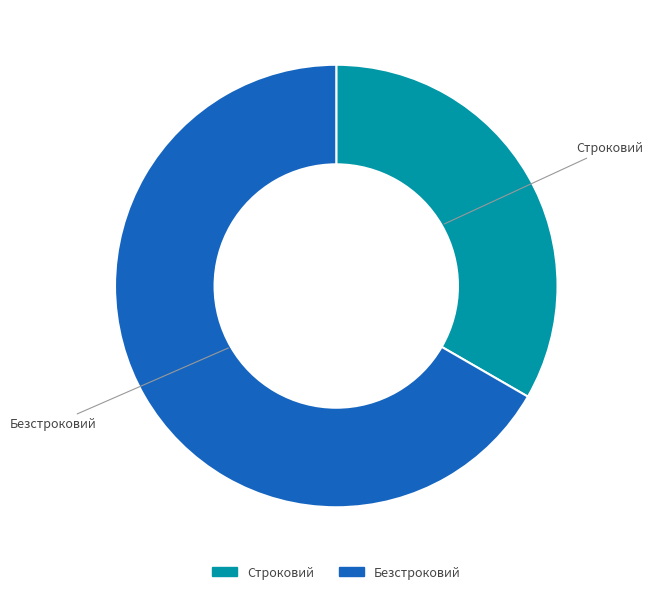

Is it true that Безстроковий is 81% of the pie?

False